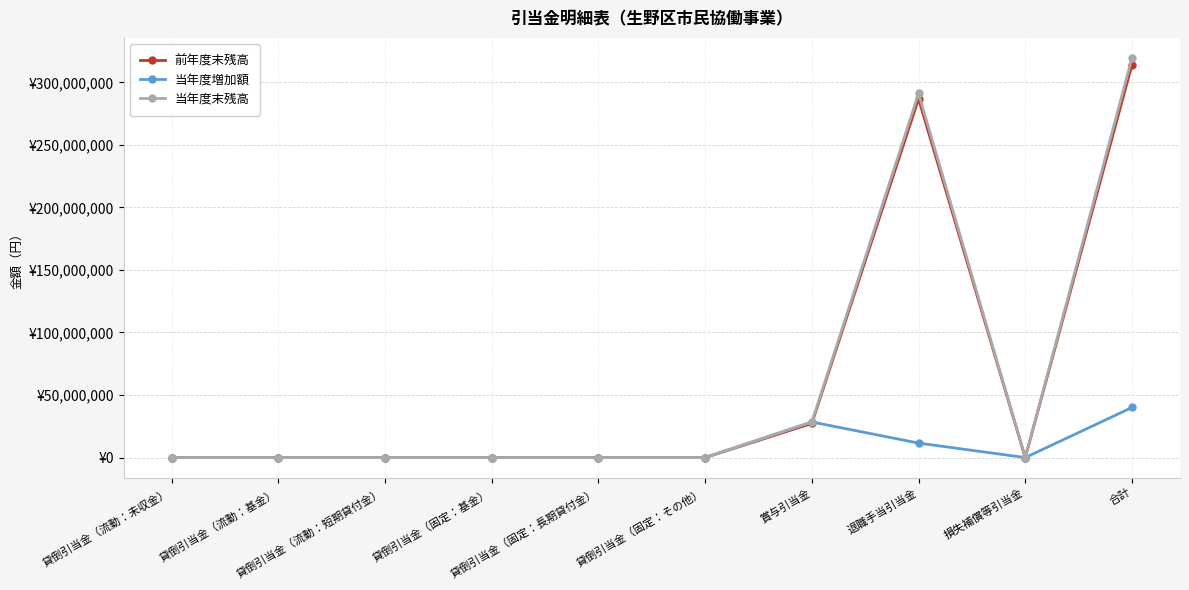

Which has a higher value, 損失補償等引当金 or 合計?

合計